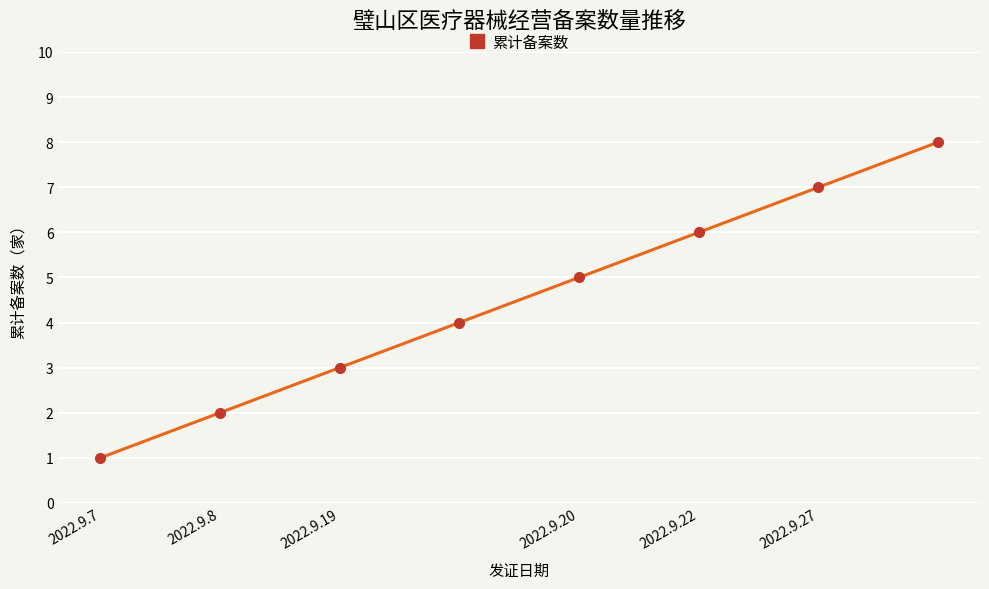

Does the chart have visible grid lines?

Yes